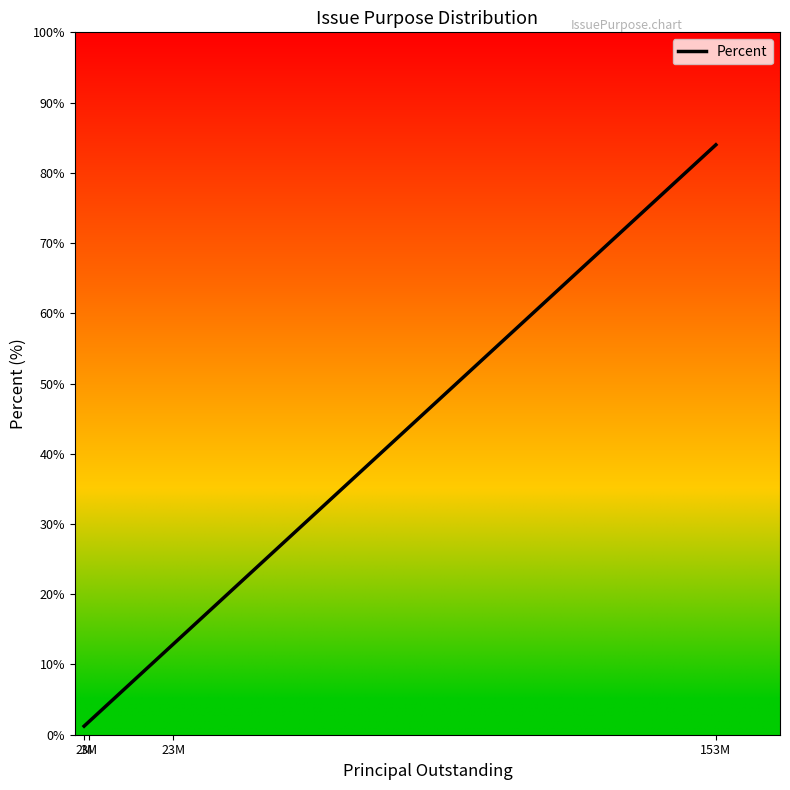

What is the average value?

25.0